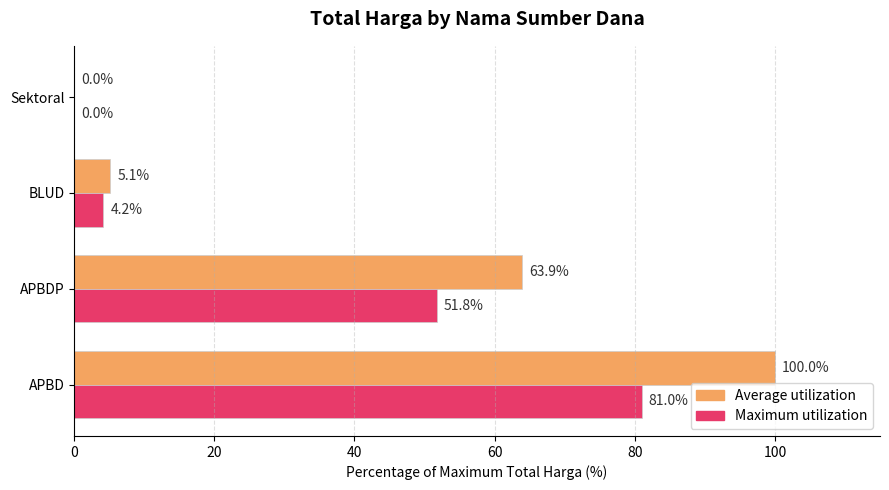

What is the total value across all series at APBD?

181.0